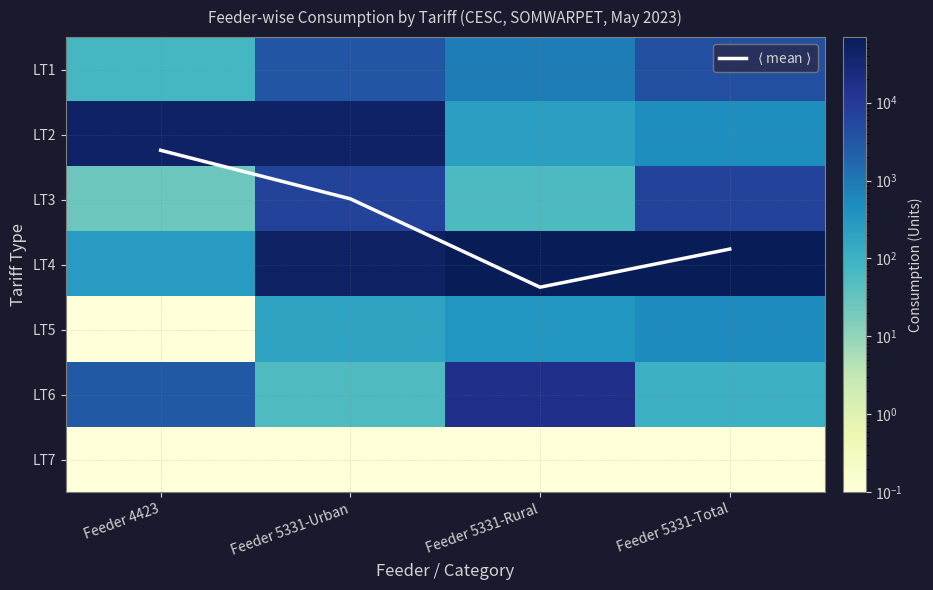

List the series in order of their peak value, highest first.

LT4, LT2, LT6, LT3, LT1, LT5, $\langle$ mean $\rangle$, LT7